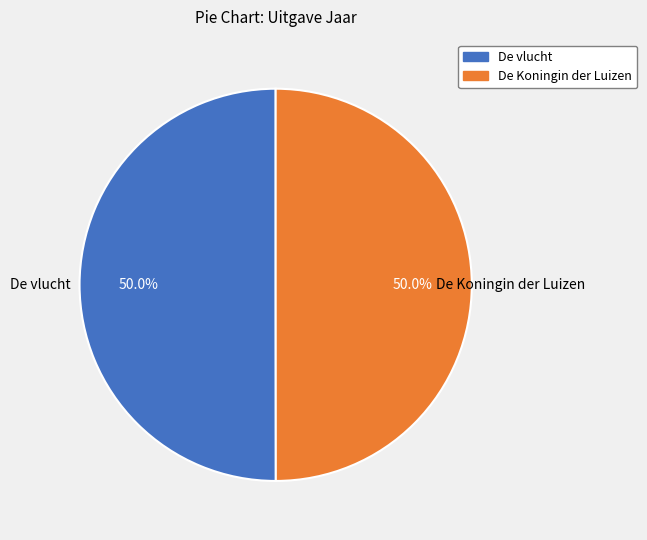

Is the sum of De Koningin der Luizen and De vlucht greater than half?

Yes